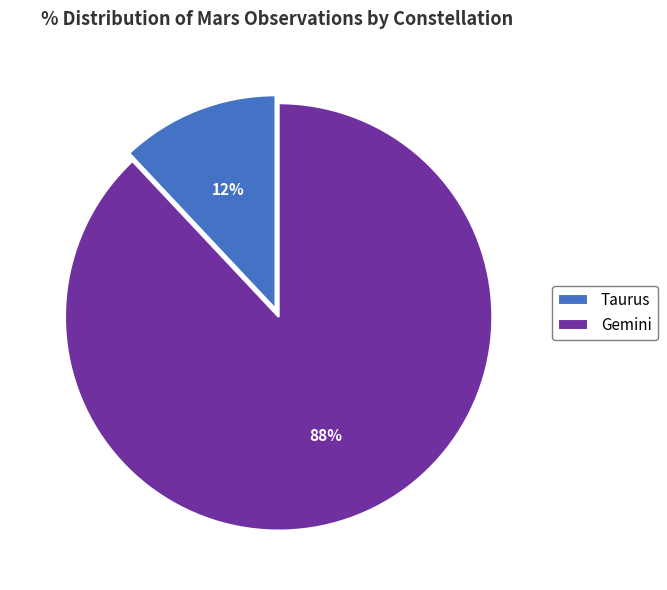

How many segments does this pie chart have?

2